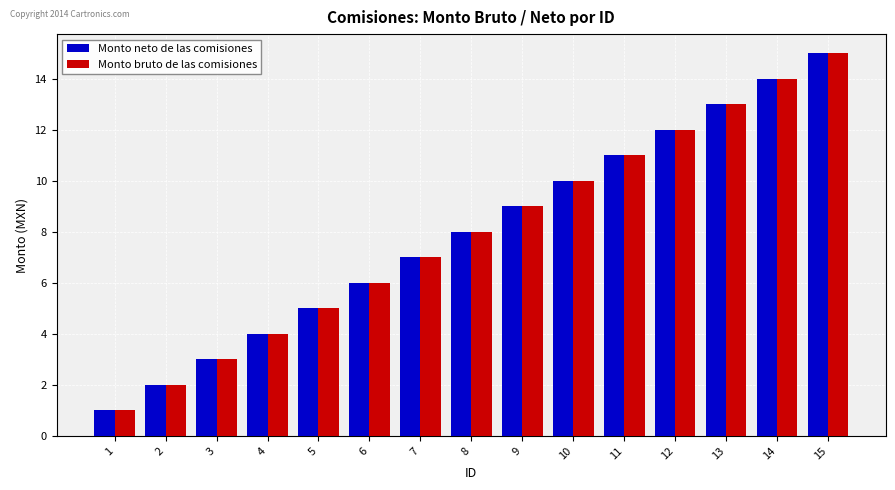

List the labels in order of Monto neto de las comisiones value, largest first.

15, 14, 13, 12, 11, 10, 9, 8, 7, 6, 5, 4, 3, 2, 1